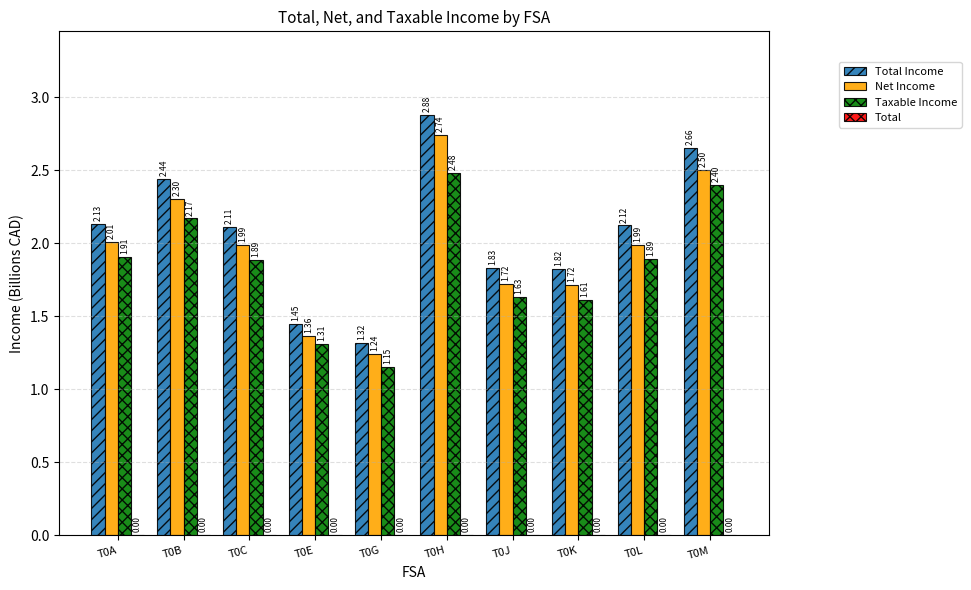

Are the bars horizontal?

No